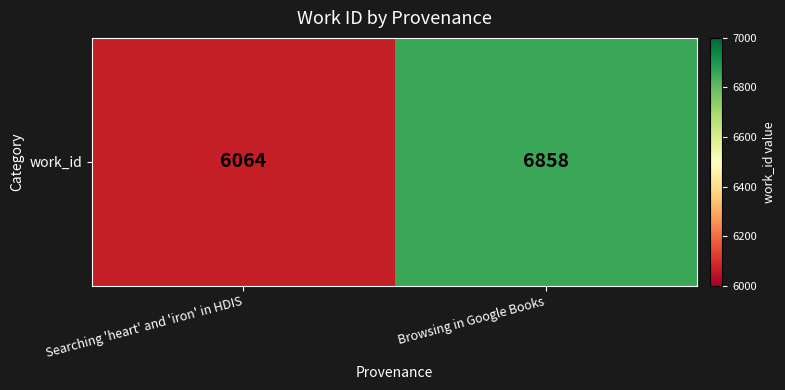

Rank the categories by value from lowest to highest.

Searching 'heart' and 'iron' in HDIS, Browsing in Google Books